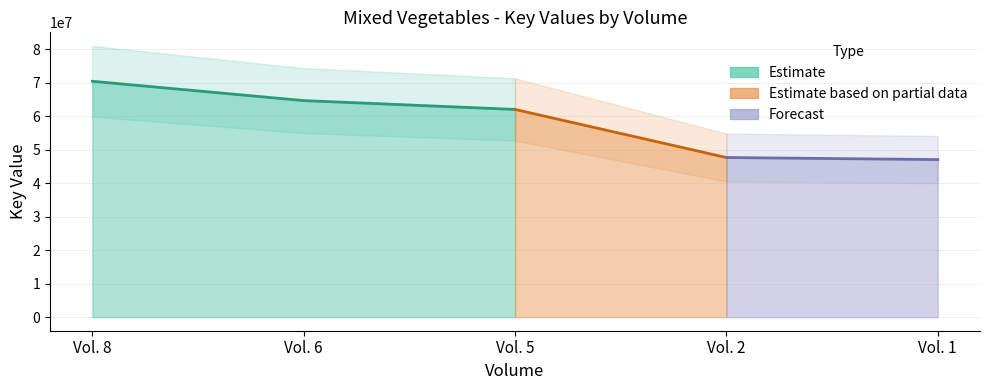

Which has a higher value, Vol. 6 or Vol. 2?

Vol. 6